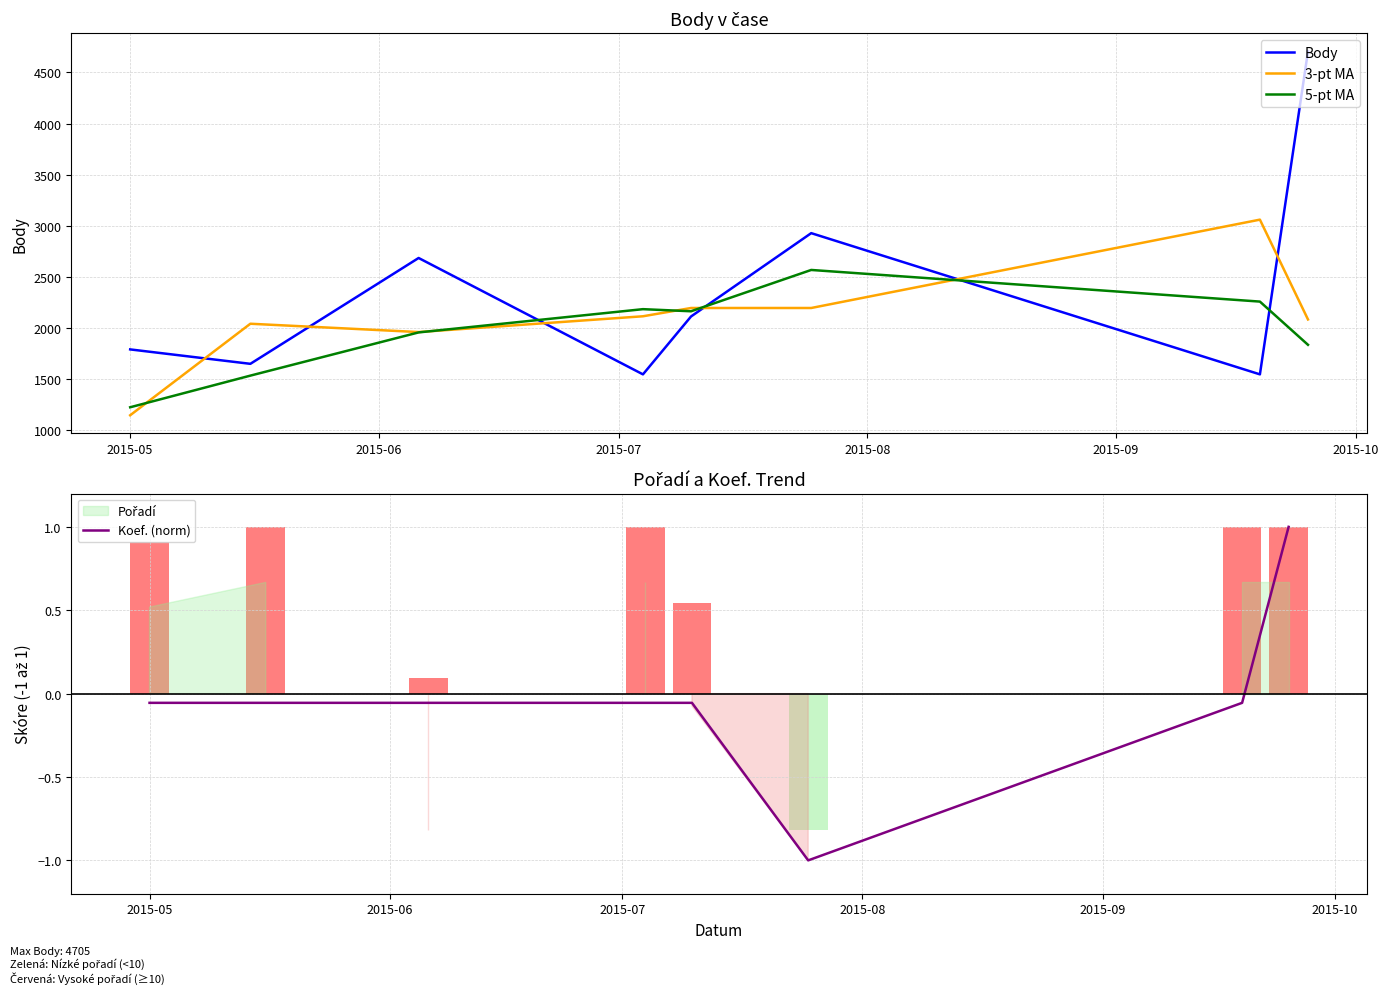

What is the minimum value for 5-pt MA?

1225.2